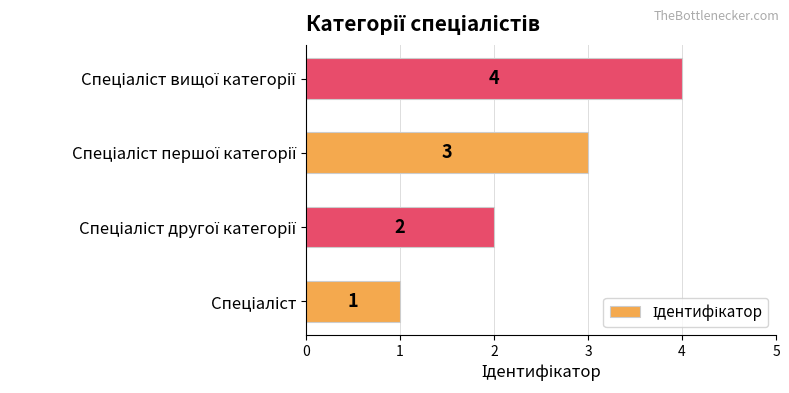

What is the greatest value displayed?

4